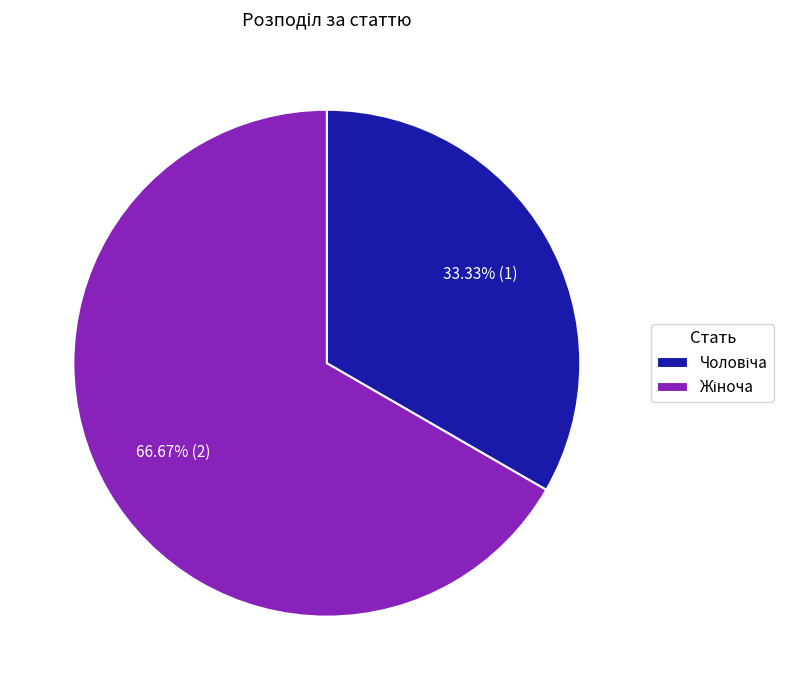

Does any single category account for the majority?

Yes